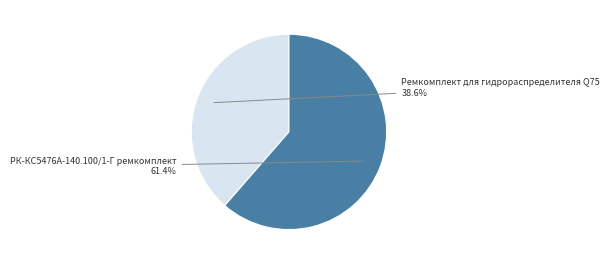

To the nearest percent, what is the average slice percentage?

50%